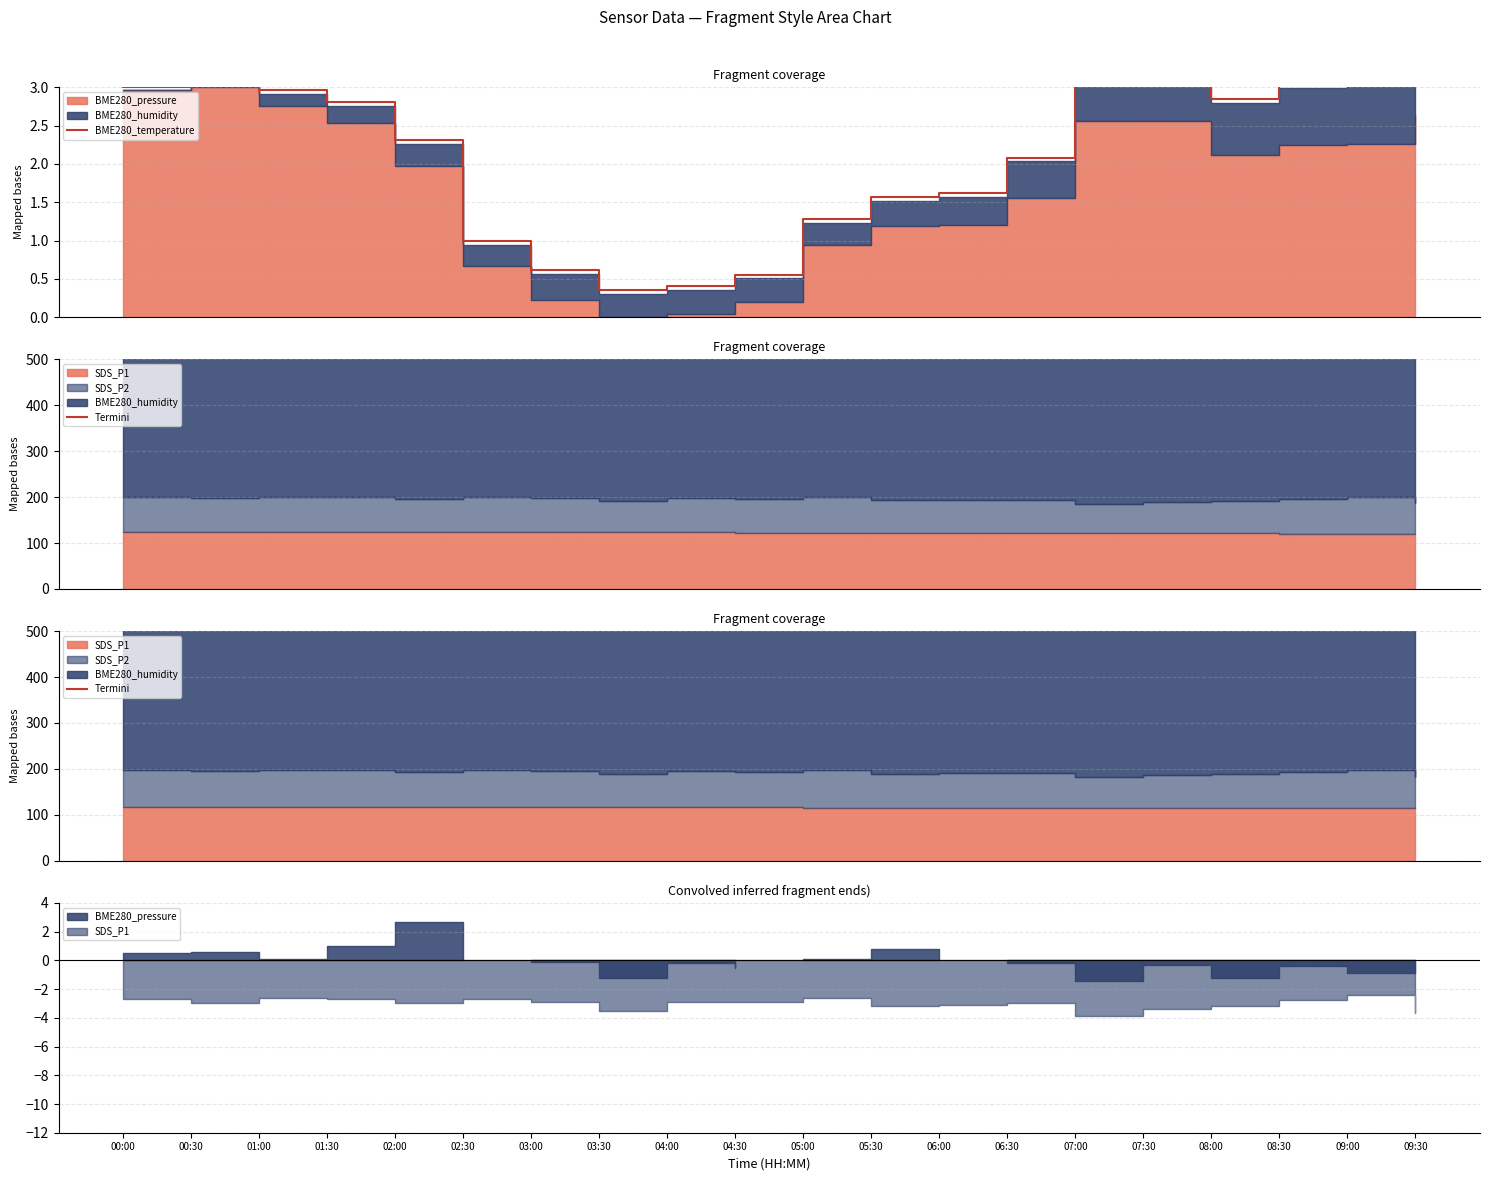

Reading right to left, what are all the values shown in this chart?

BME280_temperature: 09:30=3.4	09:00=3.1	08:30=3.0	08:00=2.8	07:30=3.2	07:00=3.1	06:30=2.1	06:00=1.6	05:30=1.6	05:00=1.3	04:30=0.6	04:00=0.4	03:30=0.4	03:00=0.6	02:30=1.0	02:00=2.3	01:30=2.8	01:00=3.0	00:30=3.2	00:00=3.0
Termini: 09:30=552.5	09:00=535.5	08:30=548.7	08:00=517.4	07:30=546.4	07:00=503.6	06:30=554.1	06:00=577.1	05:30=586.5	05:00=569.3	04:30=546.1	04:00=556.7	03:30=516.4	03:00=560.7	02:30=573.2	02:00=655.8	01:30=600.5	01:00=570.9	00:30=584.0	00:00=584.1